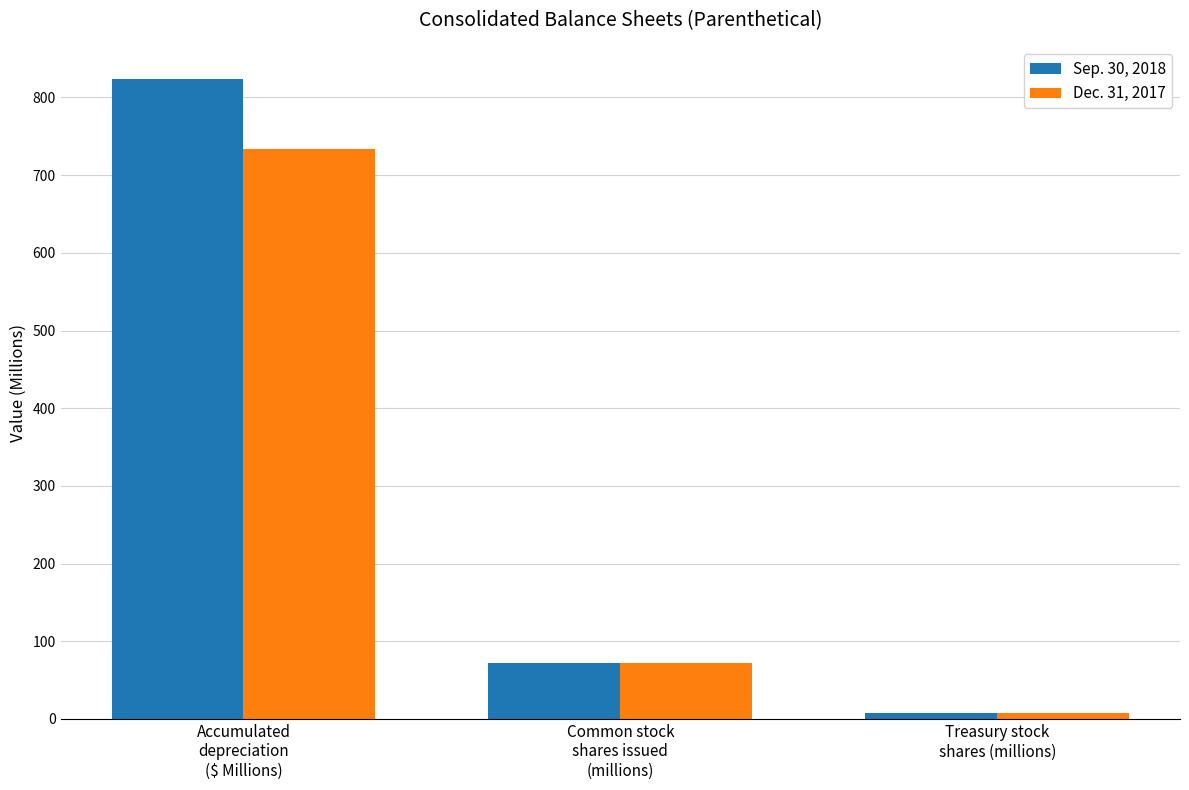

True or false: Dec. 31, 2017 has a value of 268.9 at Accumulated
depreciation
($ Millions).

False